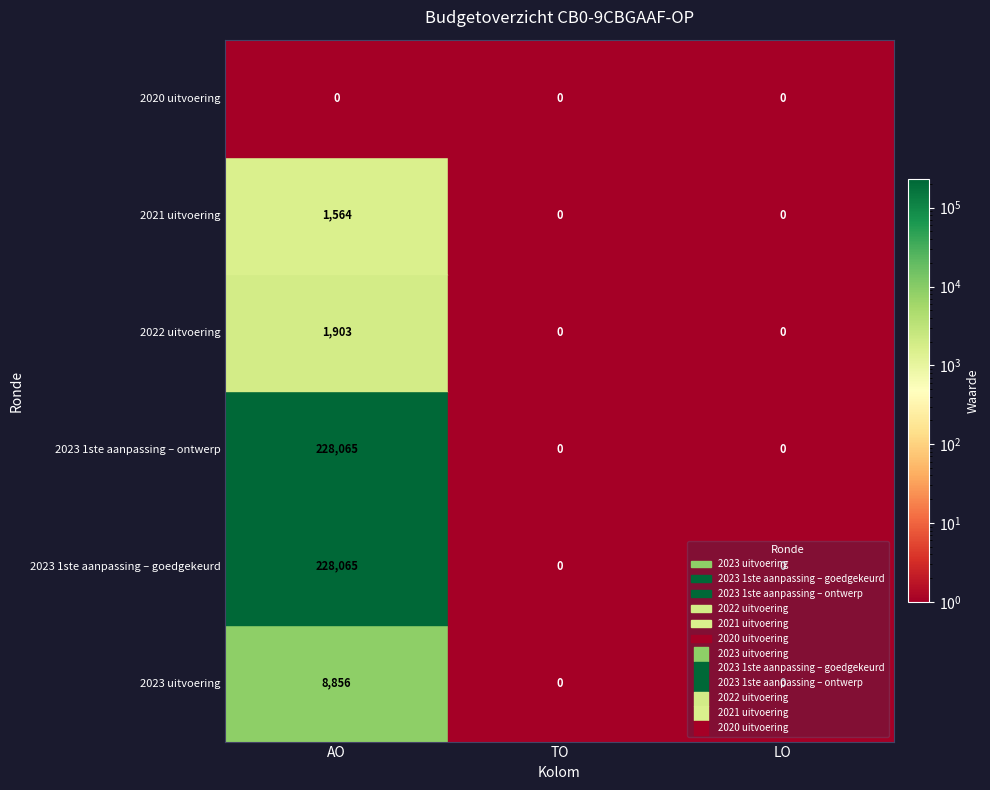

At which category is the sum across all series the highest?

AO